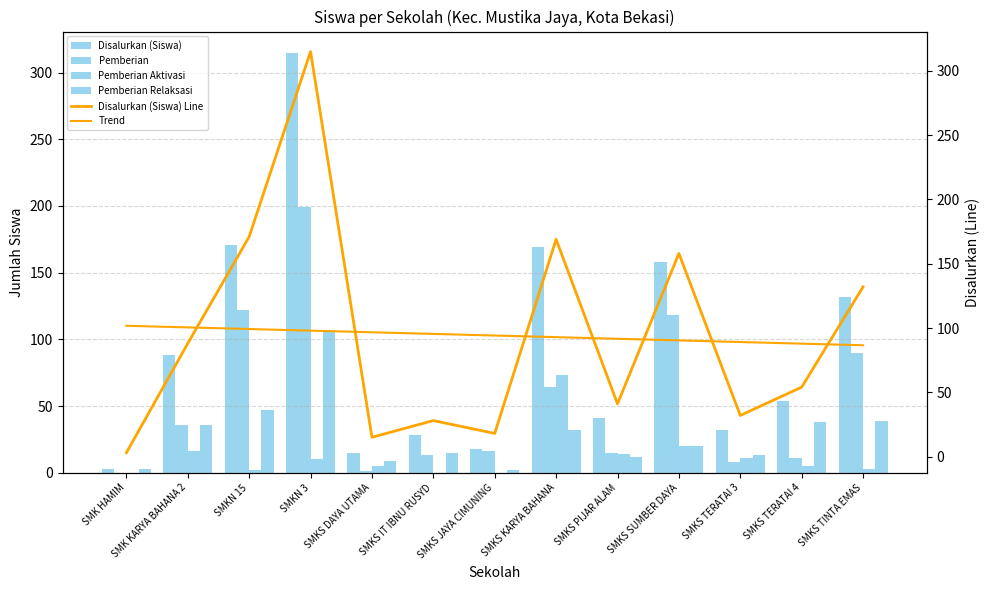

What are all the series names shown in the legend?

Disalurkan (Siswa), Pemberian, Pemberian Aktivasi, Pemberian Relaksasi, Disalurkan (Siswa) Line, Trend